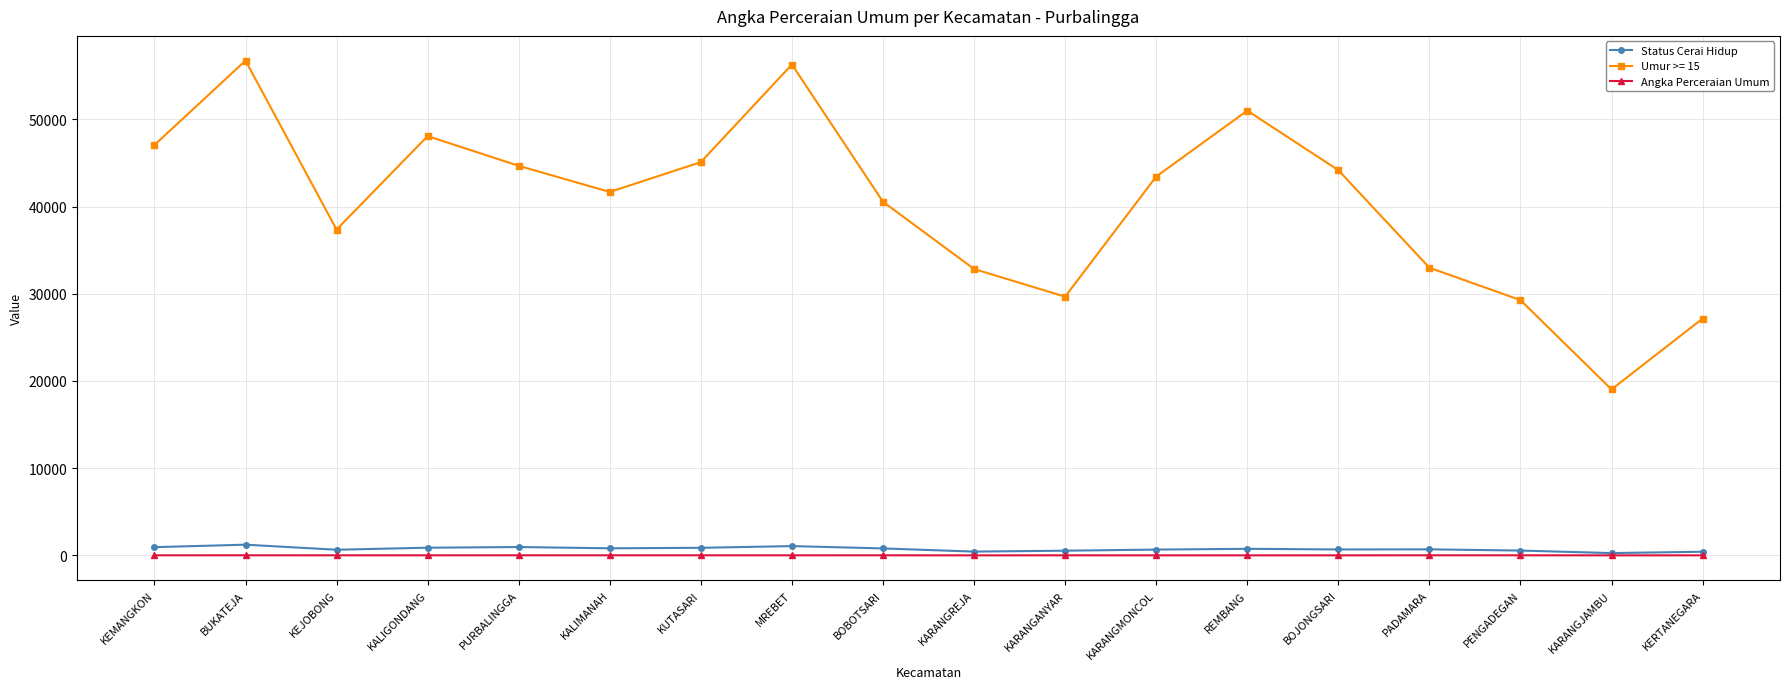

What is the lowest value of the Umur >= 15 series?

19037.0